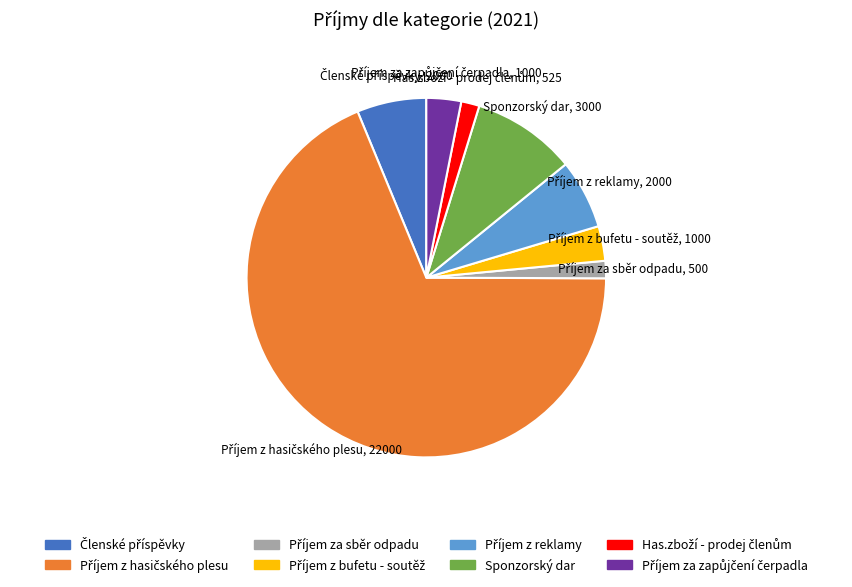

Does any single category account for the majority?

Yes